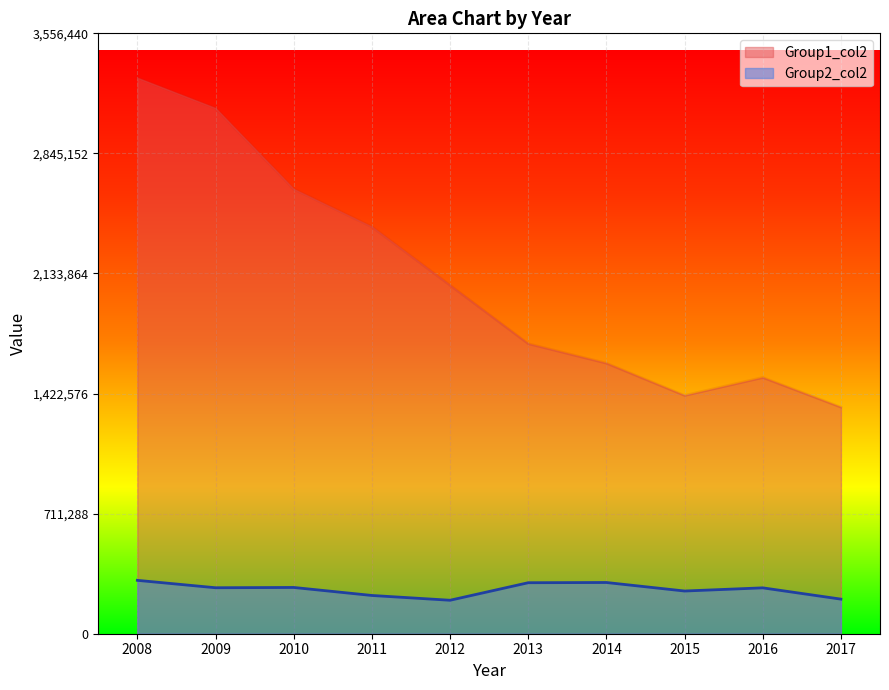

Which series has the widest spread of values?

Group1_col2